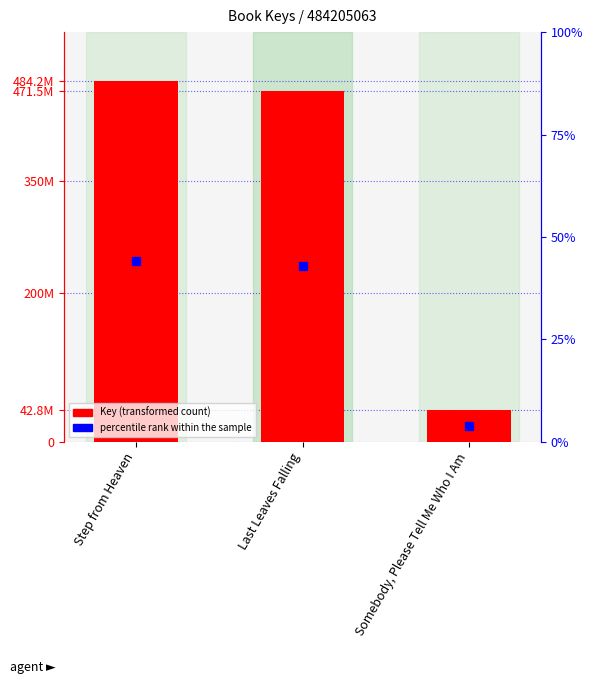

What is the average value?

332823378